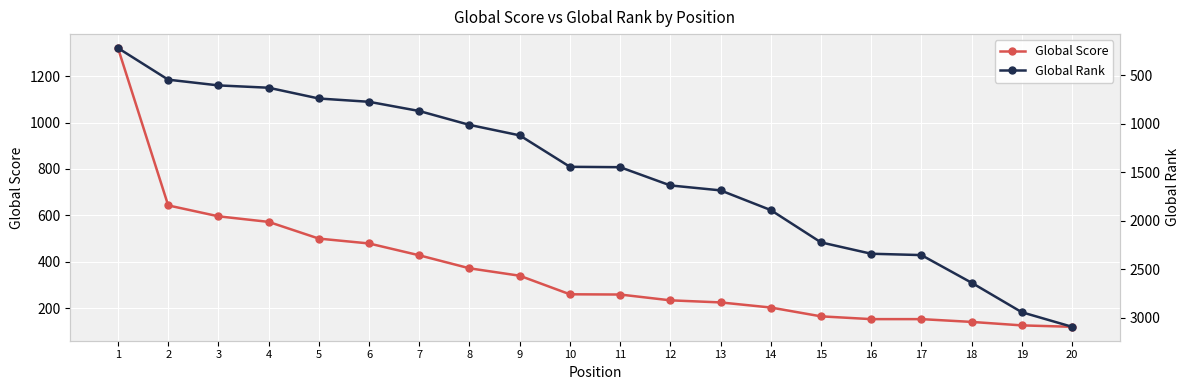

What is the difference between the maximum and minimum values in the Global Score series?

1201